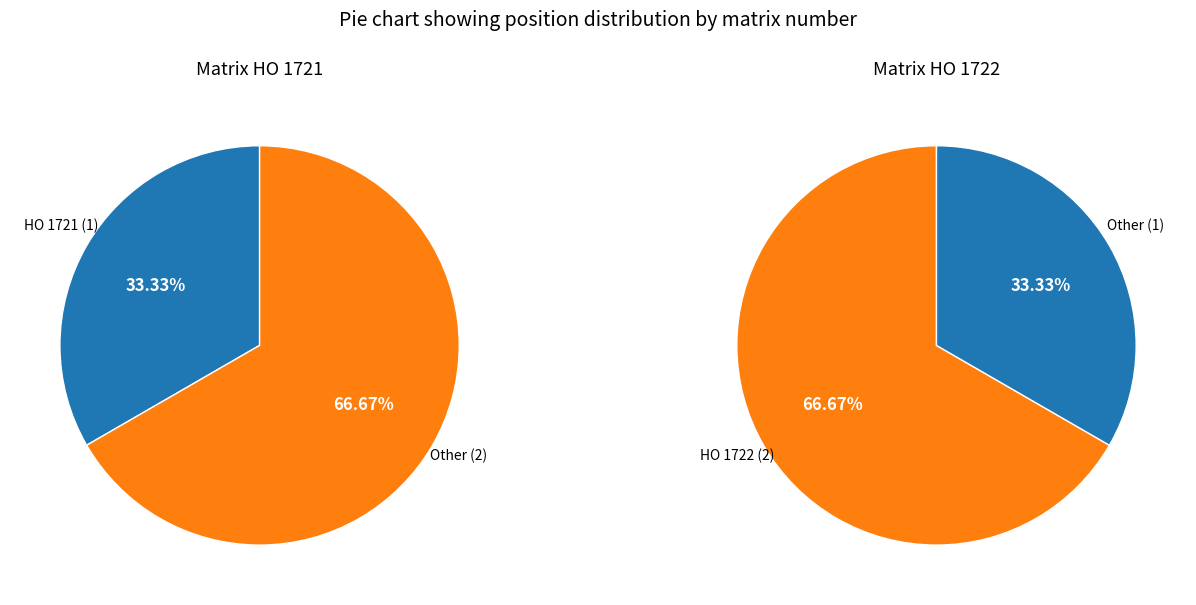

What is the change in value from HO 1721 to HO 1722?

+1